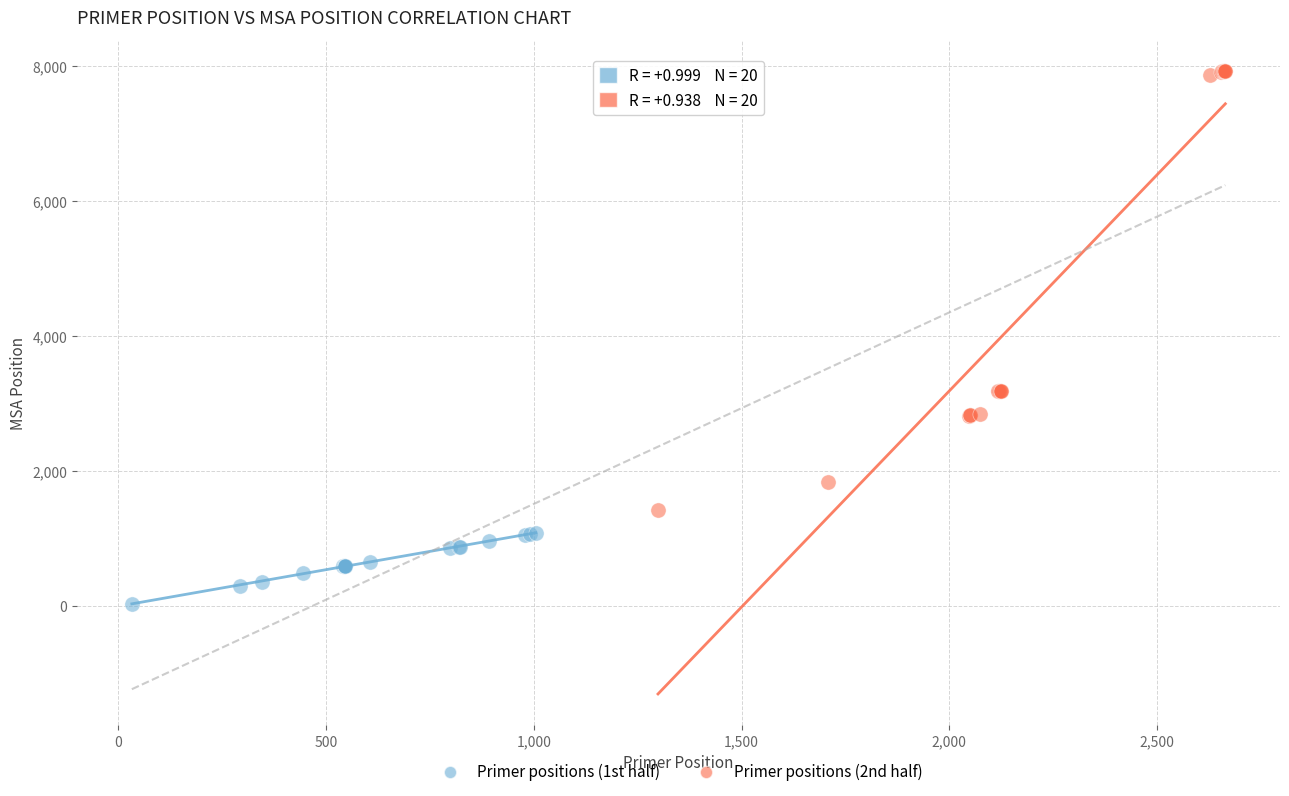

Which series has the largest Y range (max minus min)?

Primer positions (2nd half)